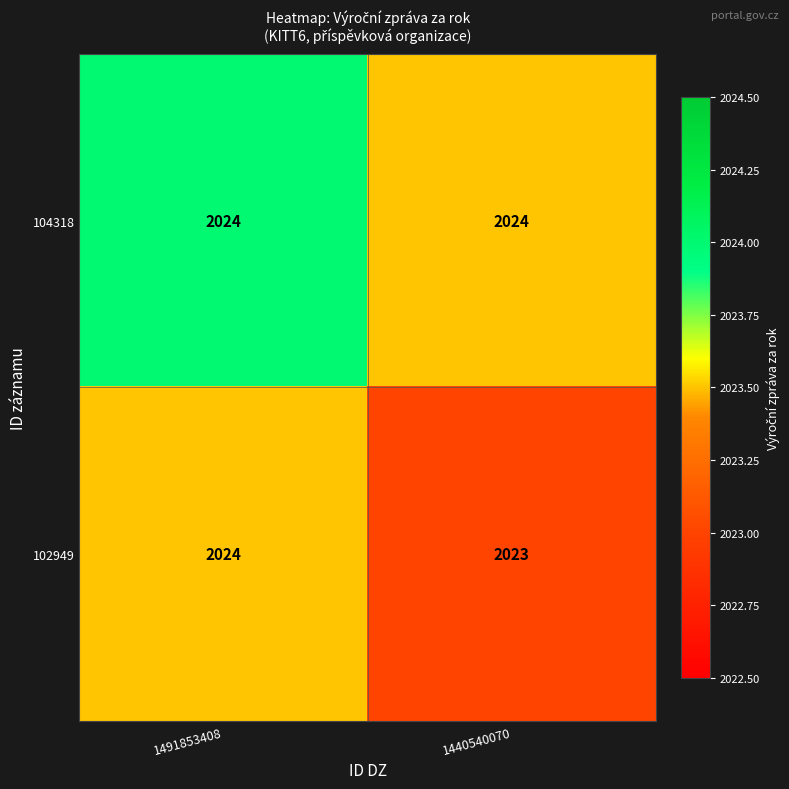

What is the approximate value of 104318 at 1440540070?

2024